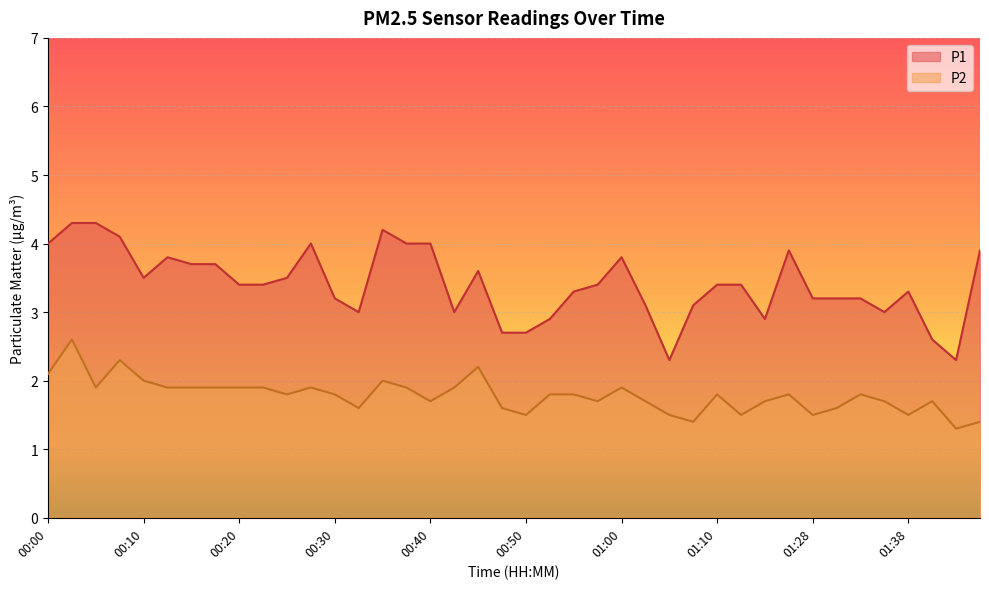

At 01:36, list the series in order from smallest to largest.

P2, P1